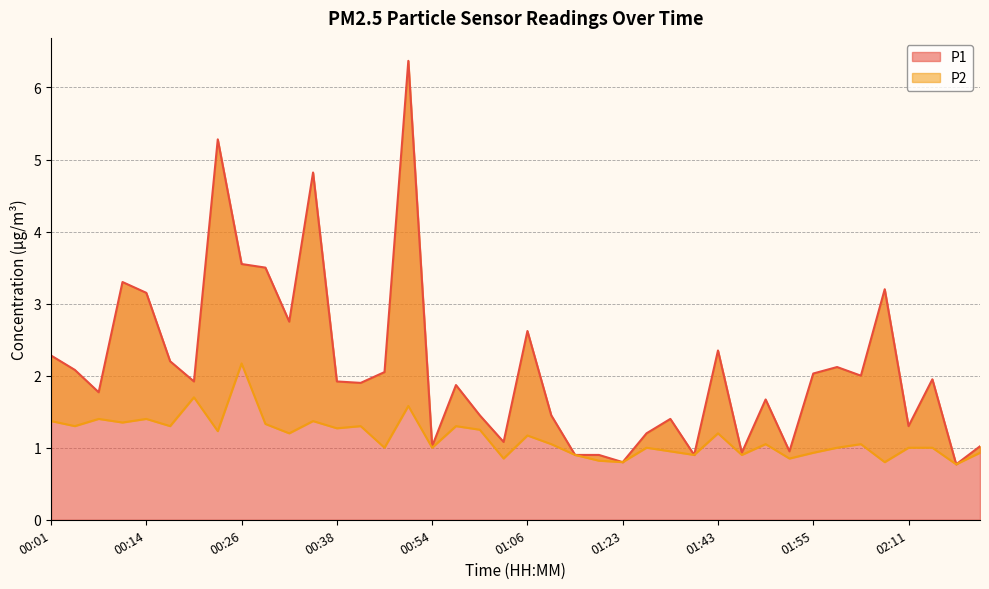

List the series in order of their peak value, lowest first.

P2, P1